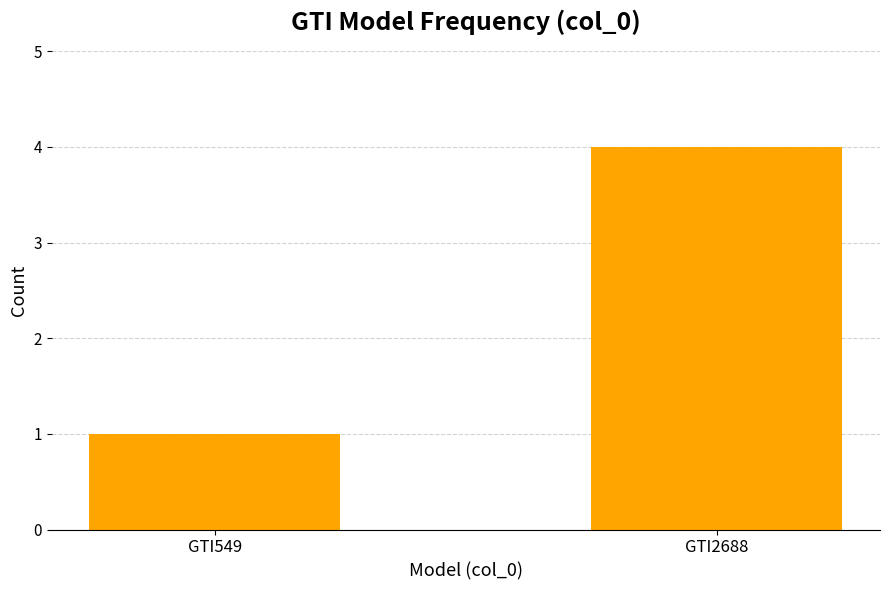

Are the bars horizontal?

No